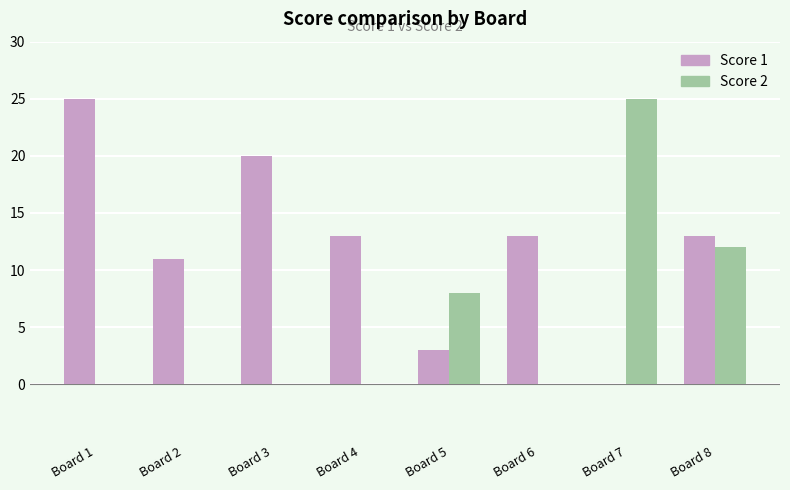

What is the highest value of the Score 1 series?

25